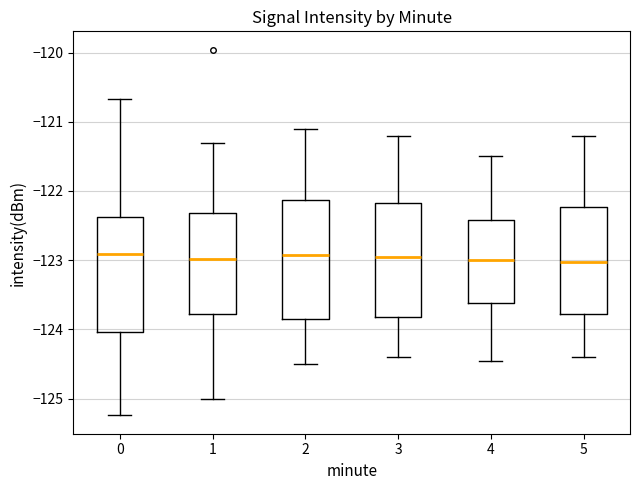

Reading left to right, read every box against the y-axis: the position of its median line, the range the box covers, and the ends of its whiskers. The values are not printed on the chart, so give them approximately, as read against the axis.

0: median -122.9, box -124.0 to -122.4, whiskers -125.2 to -120.7
1: median -123.0, box -123.8 to -122.3, whiskers -125.0 to -121.3
2: median -122.9, box -123.8 to -122.1, whiskers -124.5 to -121.1
3: median -122.9, box -123.8 to -122.2, whiskers -124.4 to -121.2
4: median -123.0, box -123.6 to -122.4, whiskers -124.4 to -121.5
5: median -123.0, box -123.8 to -122.2, whiskers -124.4 to -121.2